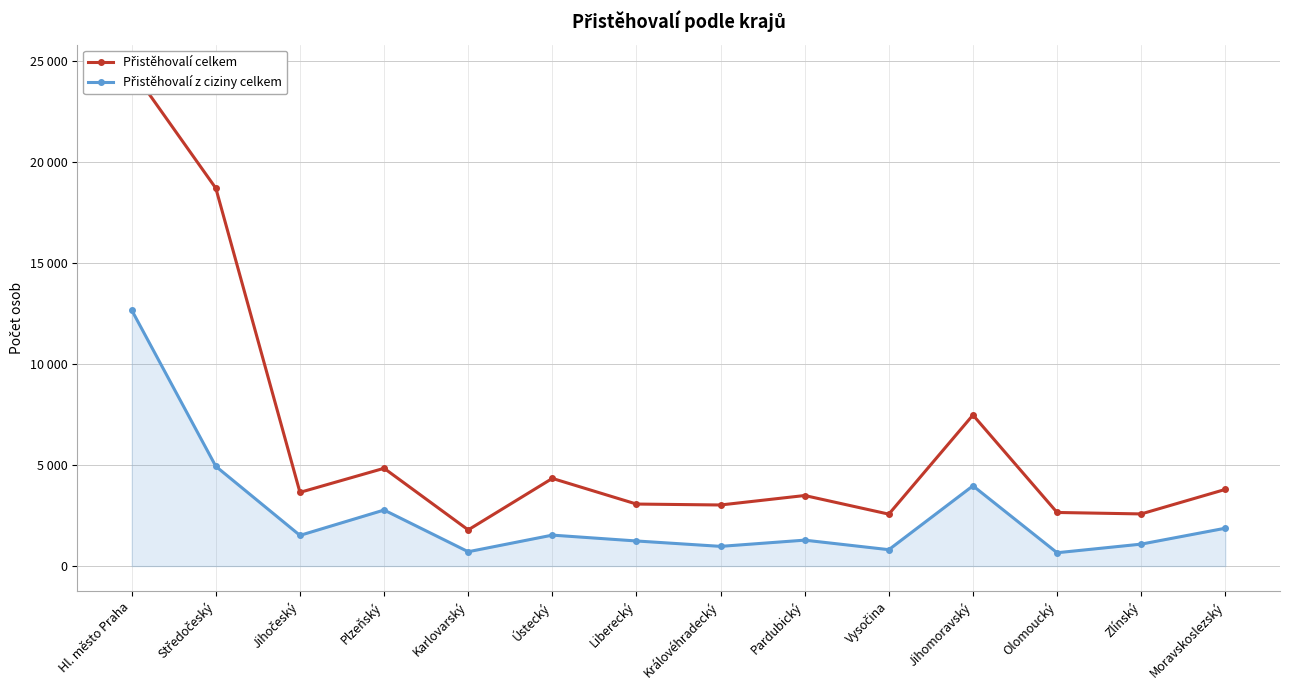

At which label does Přistěhovalí celkem reach its minimum?

Karlovarský